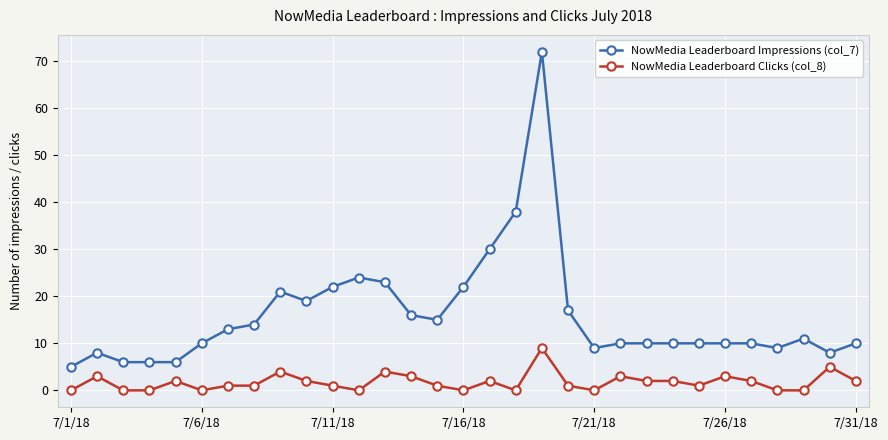

True or false: NowMedia Leaderboard Clicks (col_8) and NowMedia Leaderboard Impressions (col_7) intersect in this chart.

False